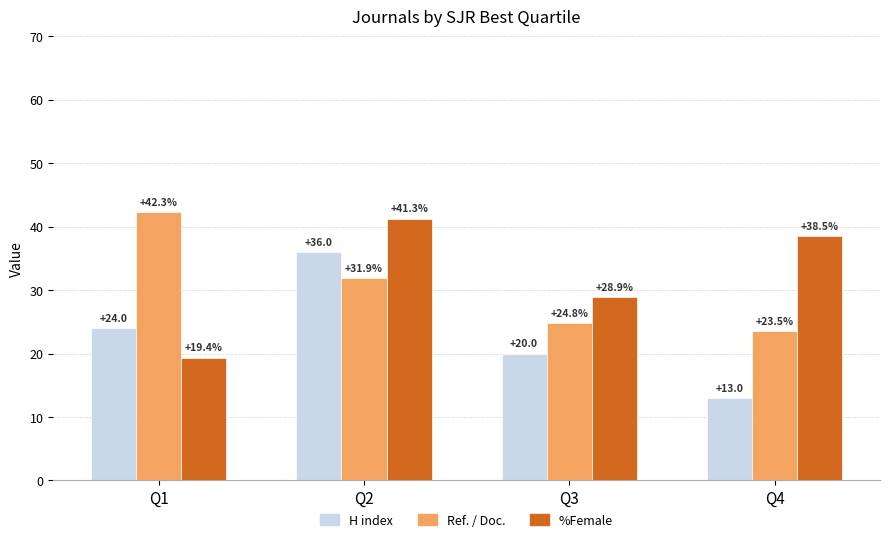

How many groups of bars are there?

4